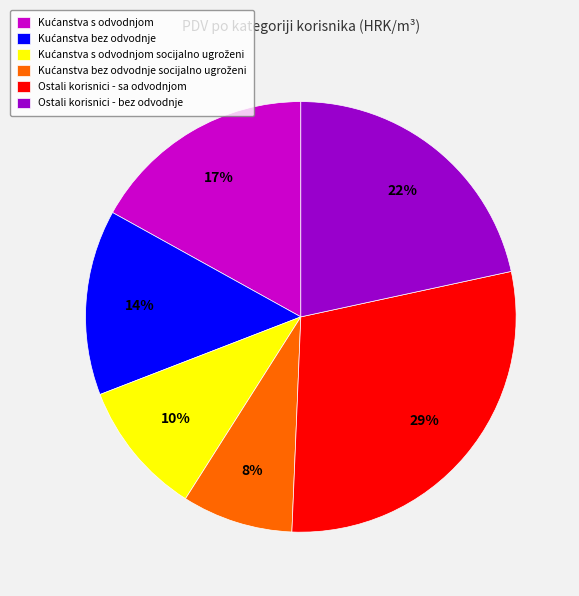

Is there any slice that represents more than half of the pie?

No